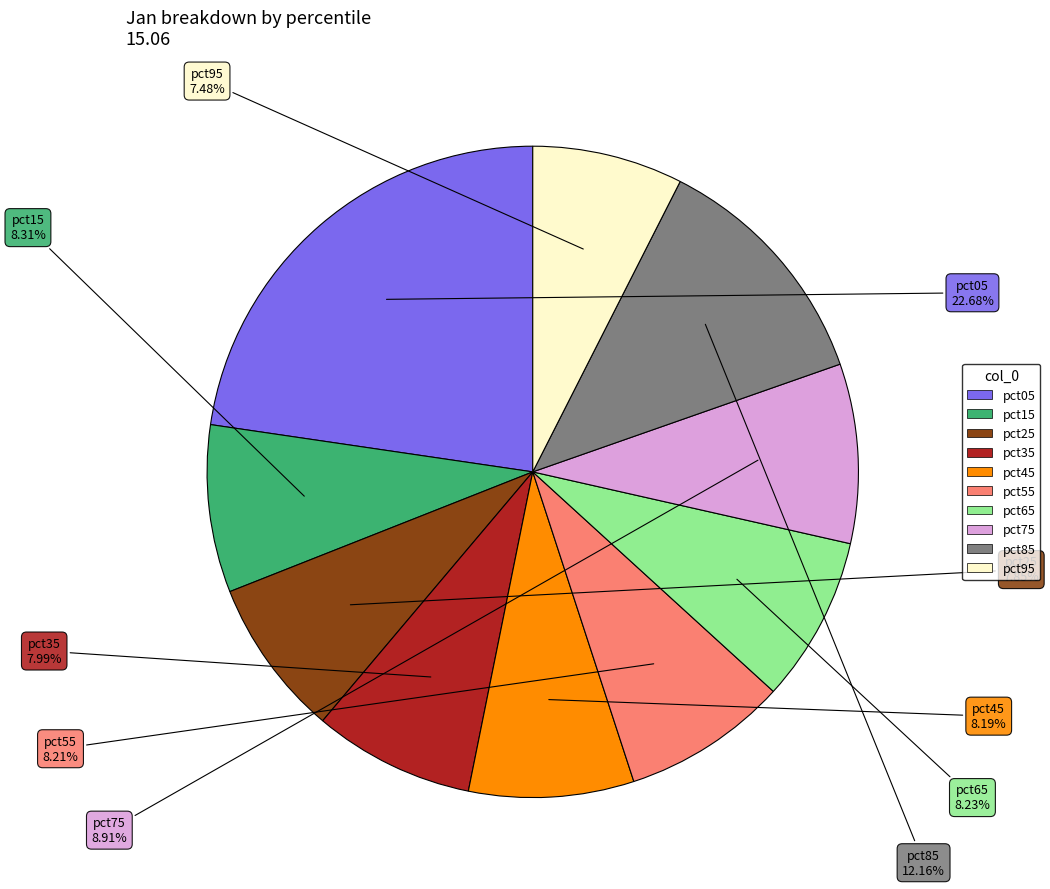

How many segments does this pie chart have?

10